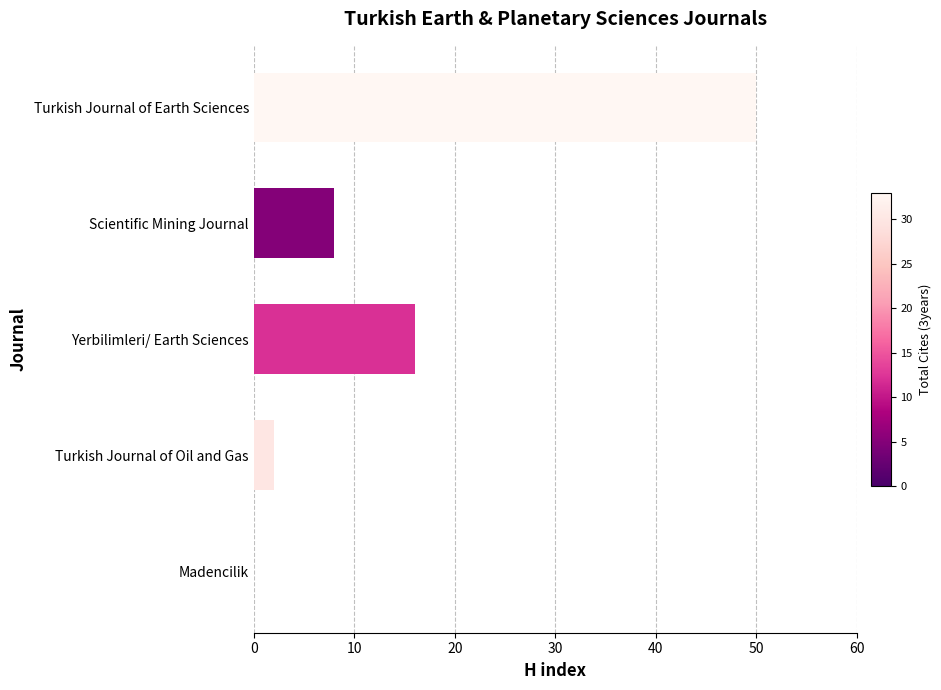

What is the sum of the values at Yerbilimleri/ Earth Sciences and Turkish Journal of Earth Sciences?

66